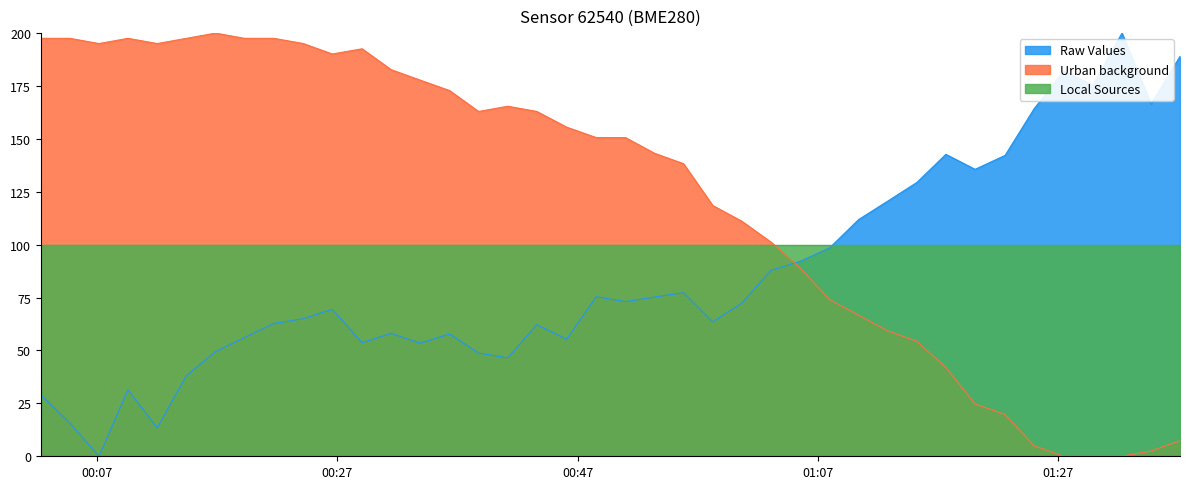

Reading left to right, extract all data points from this chart.

pressure: 29.1	15.7	0.0	31.4	13.4	38.1	49.4	56.1	62.8	65.0	69.5	53.7	58.1	53.4	57.8	48.8	46.5	62.2	55.3	75.4	73.1	75.3	77.3	63.5	72.3	87.9	92.1	98.5	111.9	120.6	129.4	142.7	135.6	142.2	164.3	182.0	175.4	200.0	166.4	189.0
temperature: 197.5	197.5	195.1	197.5	195.1	197.5	200.0	197.5	197.5	195.1	190.1	192.6	182.7	177.8	172.8	163.0	165.4	163.0	155.6	150.6	150.6	143.2	138.3	118.5	111.1	101.2	88.9	74.1	66.7	59.3	54.3	42.0	24.7	19.8	4.9	0.0	0.0	0.0	2.5	7.4